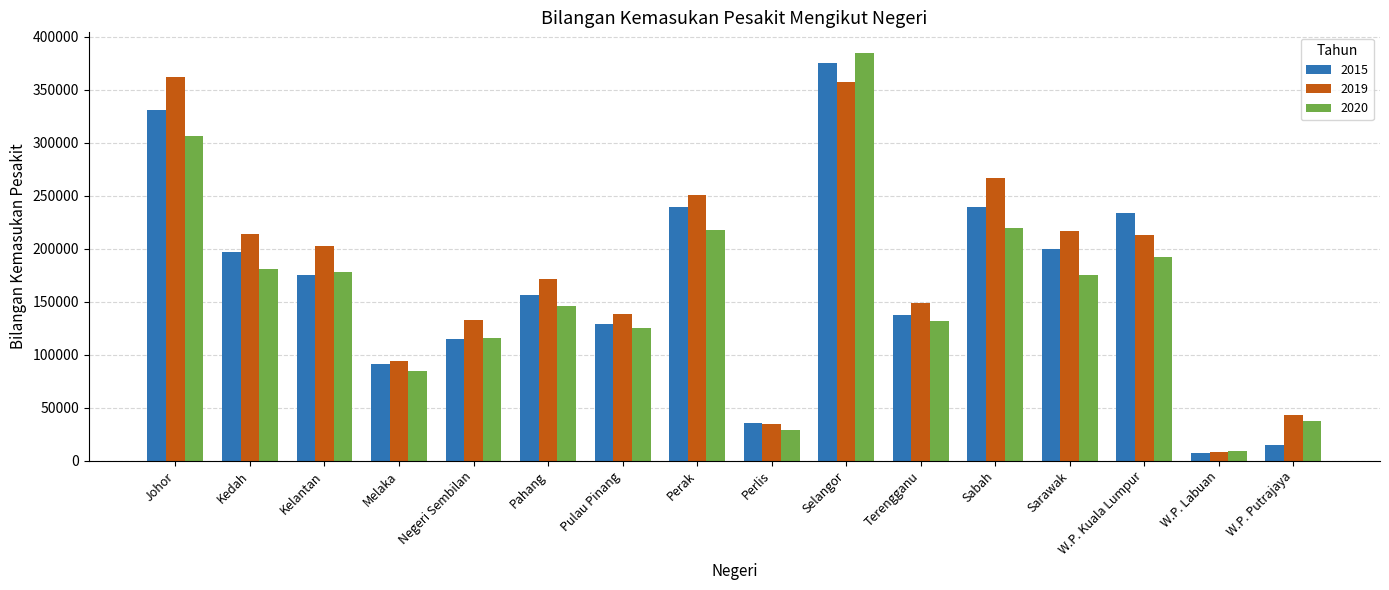

At which label is 2019 closest to 185392?

Pahang